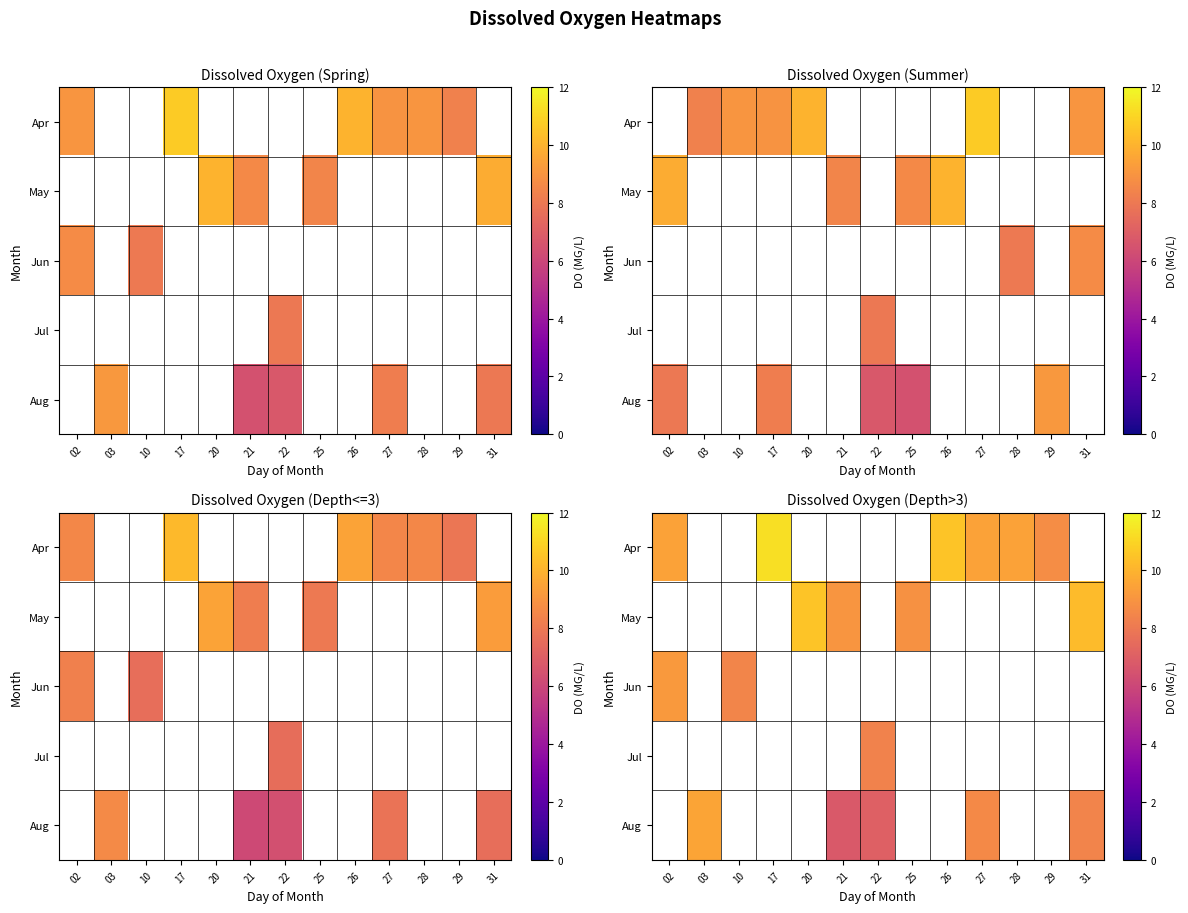

Is the value of Apr at 10 greater than the value of Jul at 22?

No